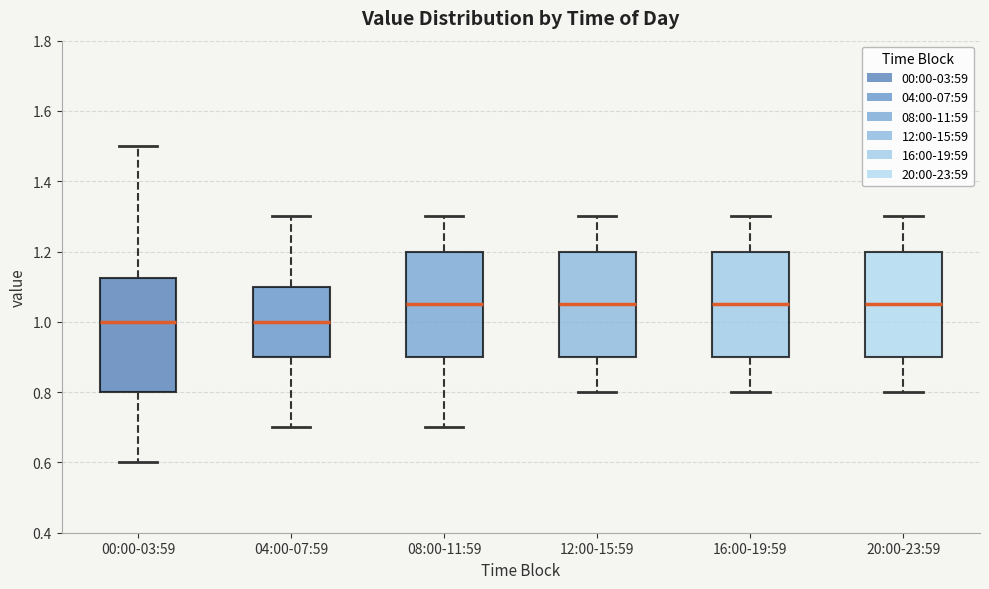

Comparing the boxes themselves (not the whiskers), which one is the tallest?

00:00-03:59